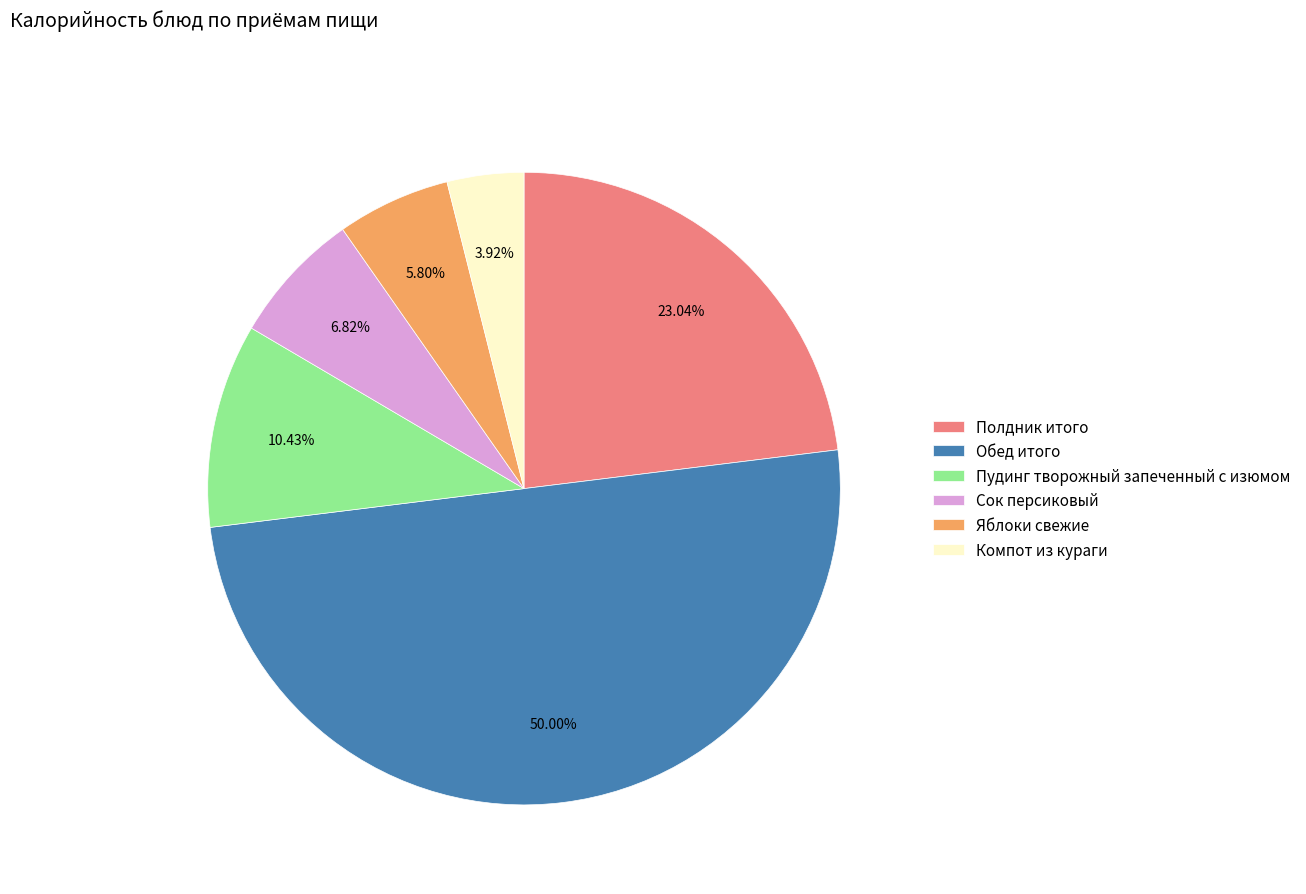

Count the number of slices in the pie.

6